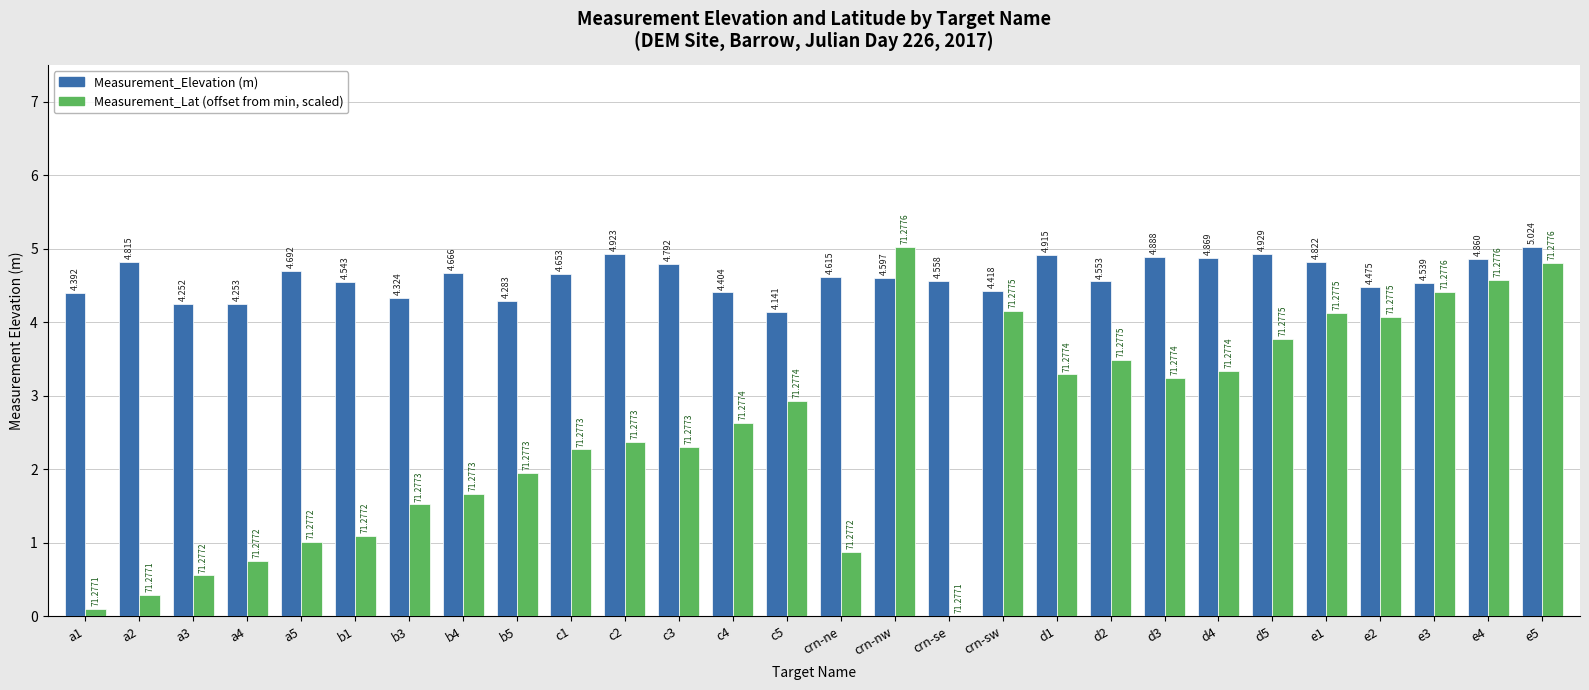

What is the label of the 18th bar from the right?

c2